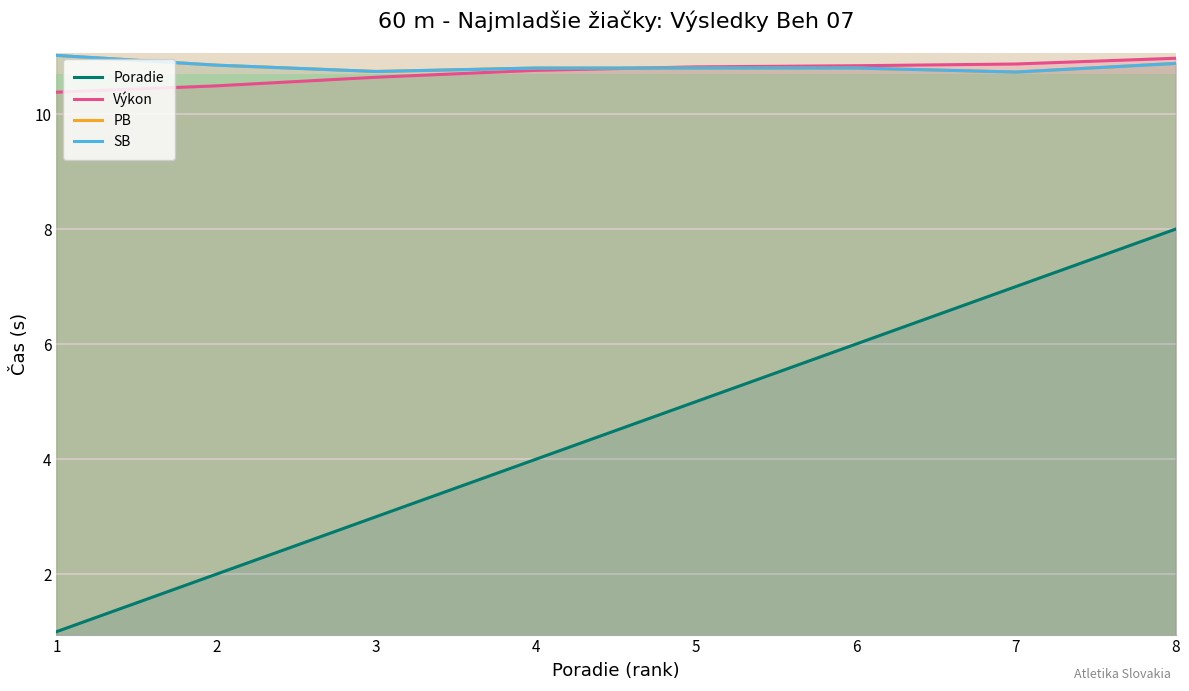

True or false: Výkon and SB cross at least once.

True